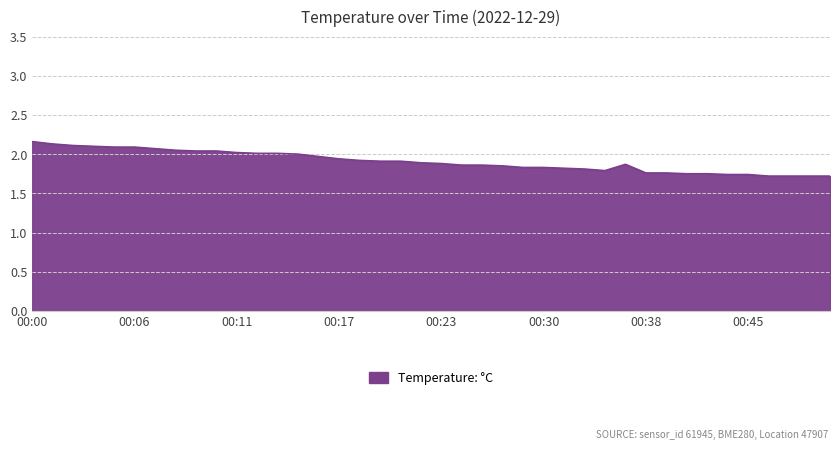

What is the difference between the maximum and minimum values?

0.4